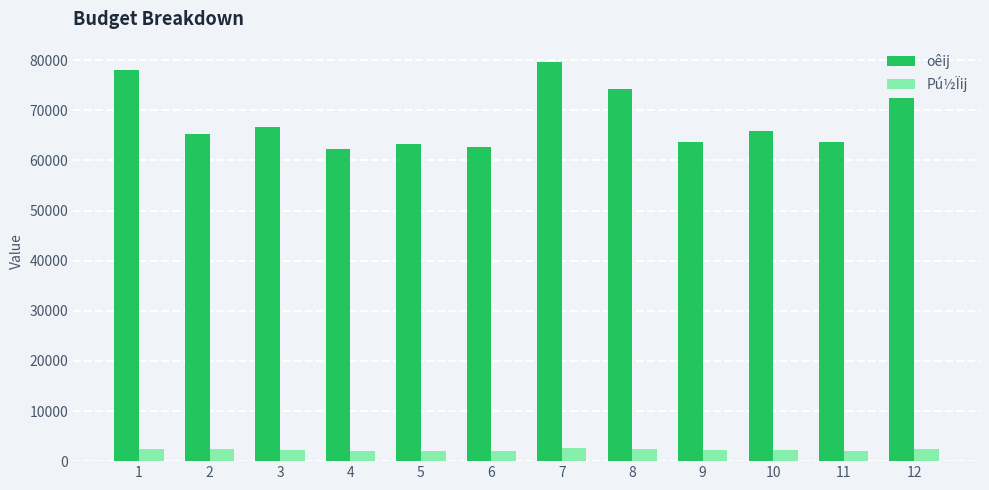

What is the spread (max minus min) of values at 11?

61514